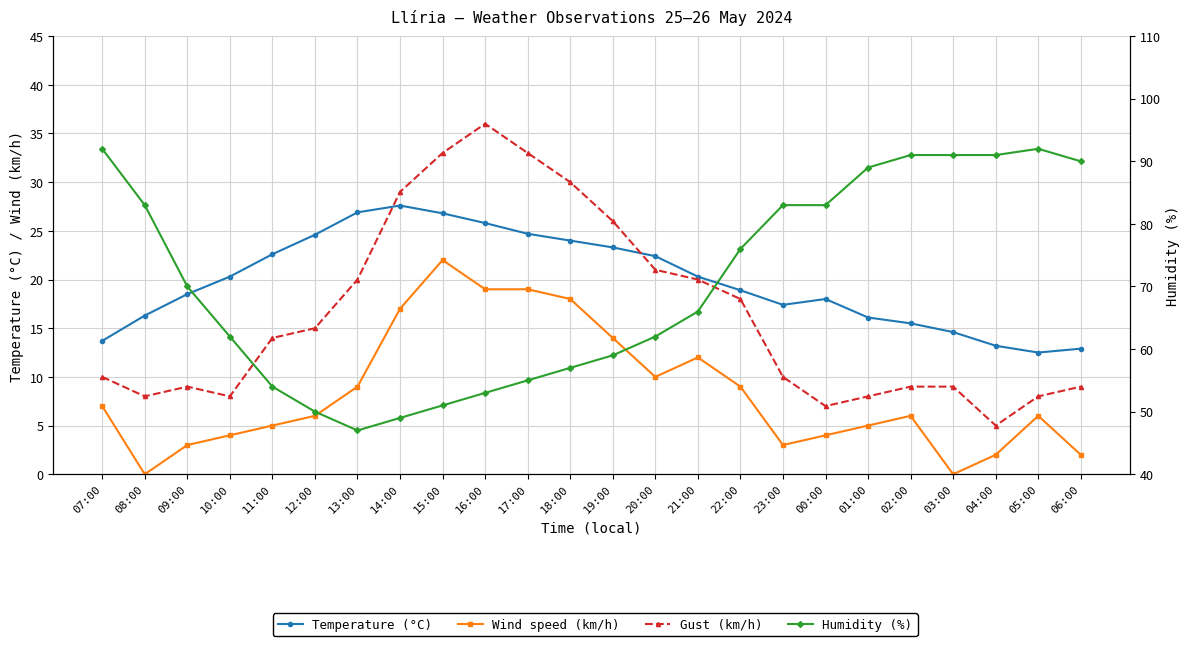

How many interior local valleys does the Wind speed (km/h) series have?

4